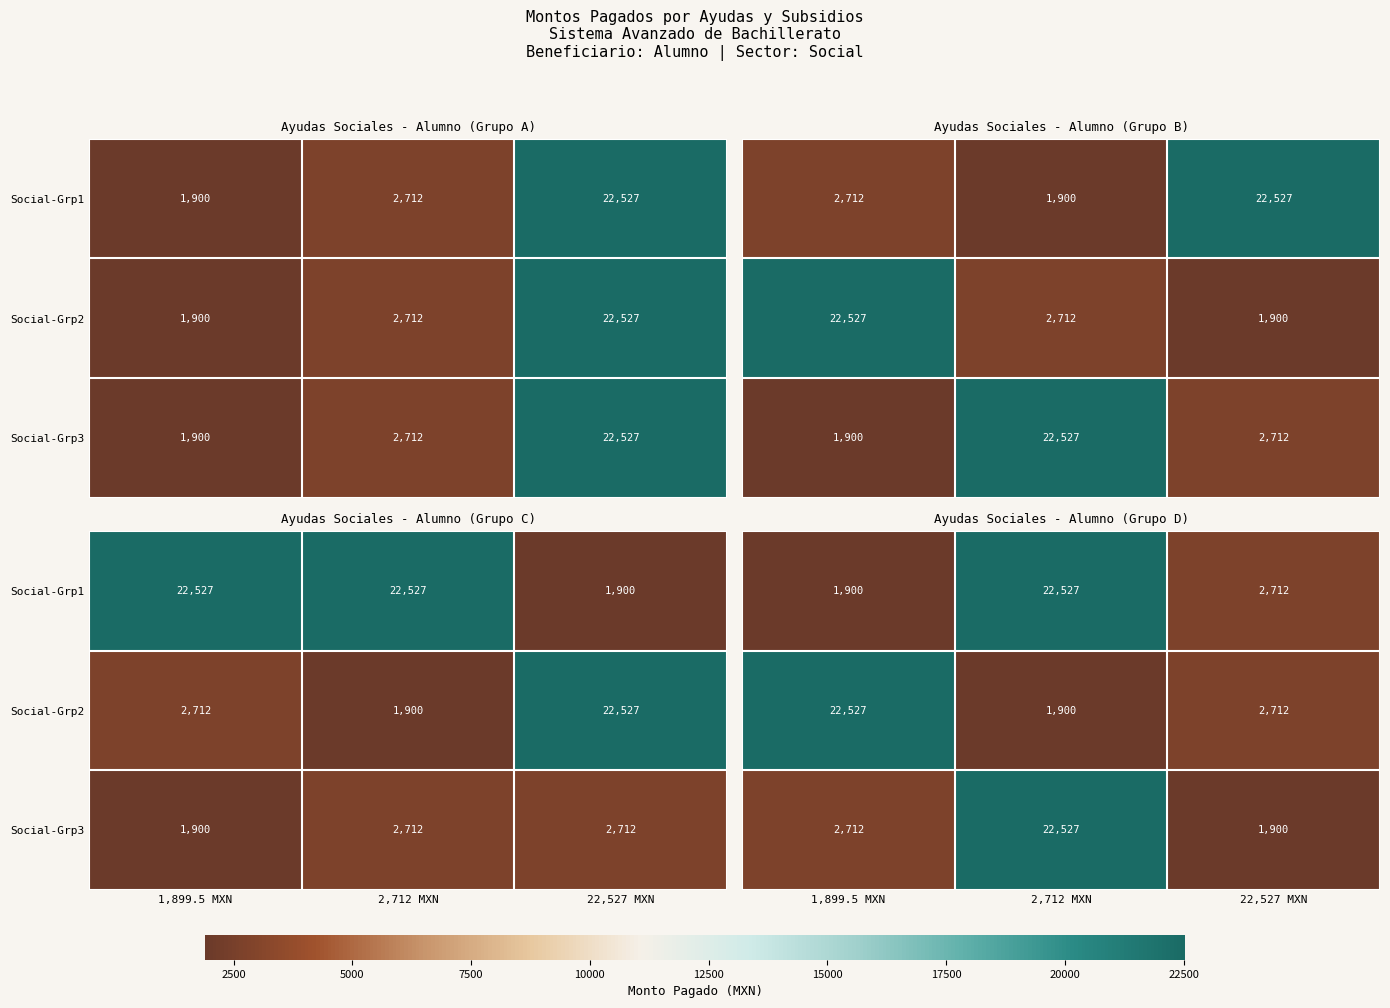

Is it true that Social-Grp3 equals 3582.5 at 1,899.5 MXN?

False